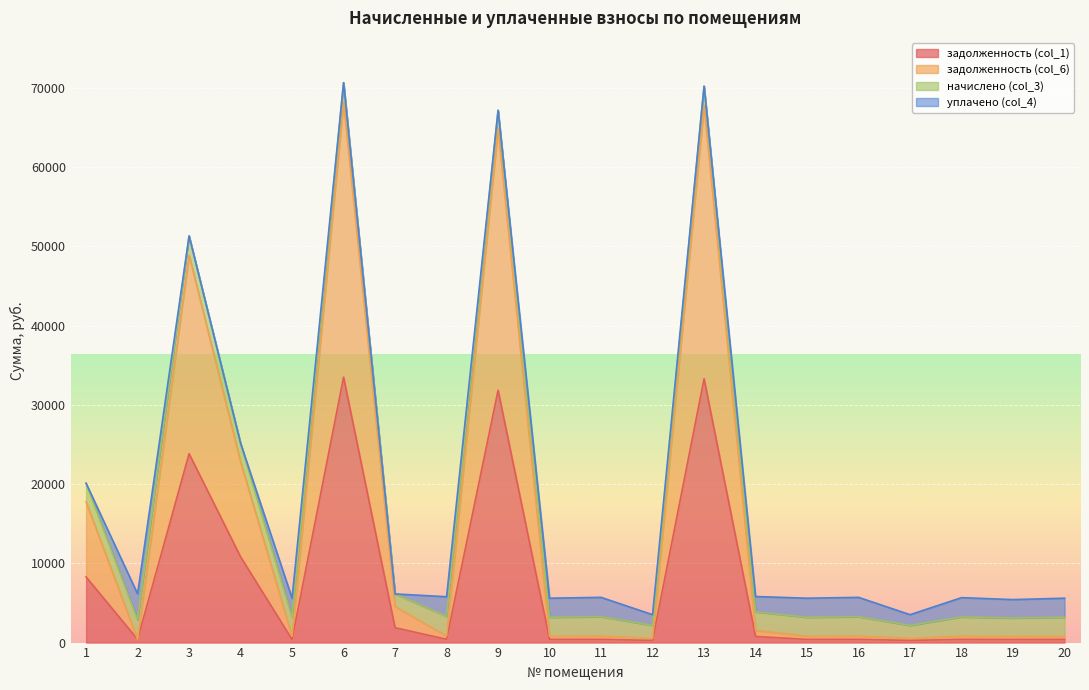

At how many categories does at least one series exceed 8928?

6